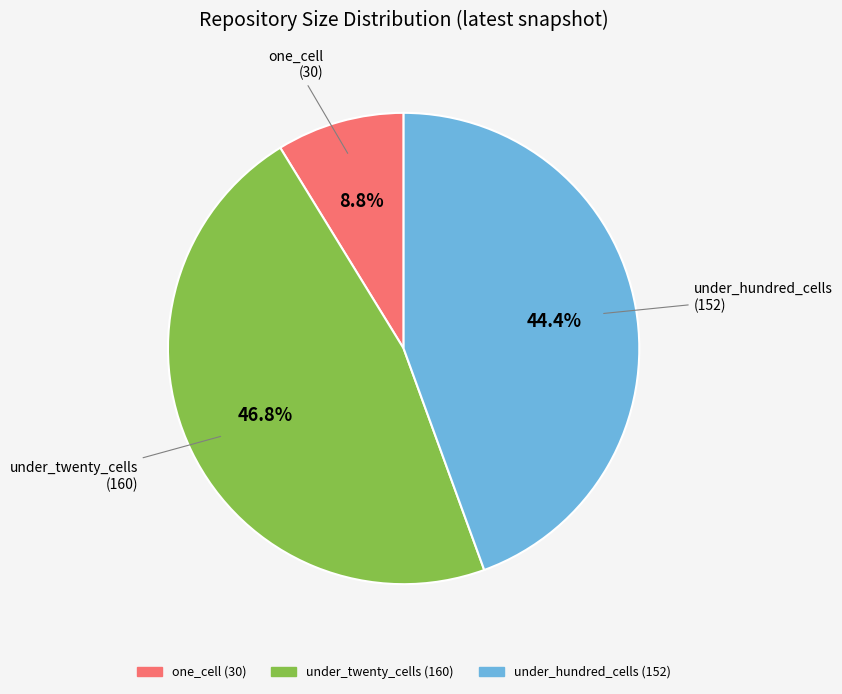

Is there a majority slice in this chart?

No